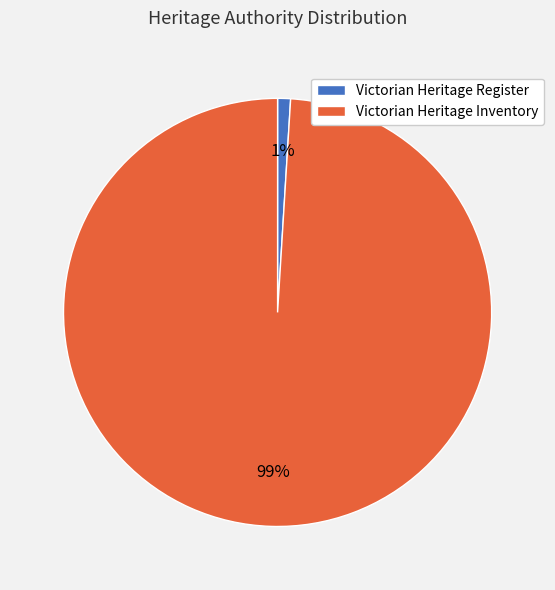

Count the number of slices in the pie.

2